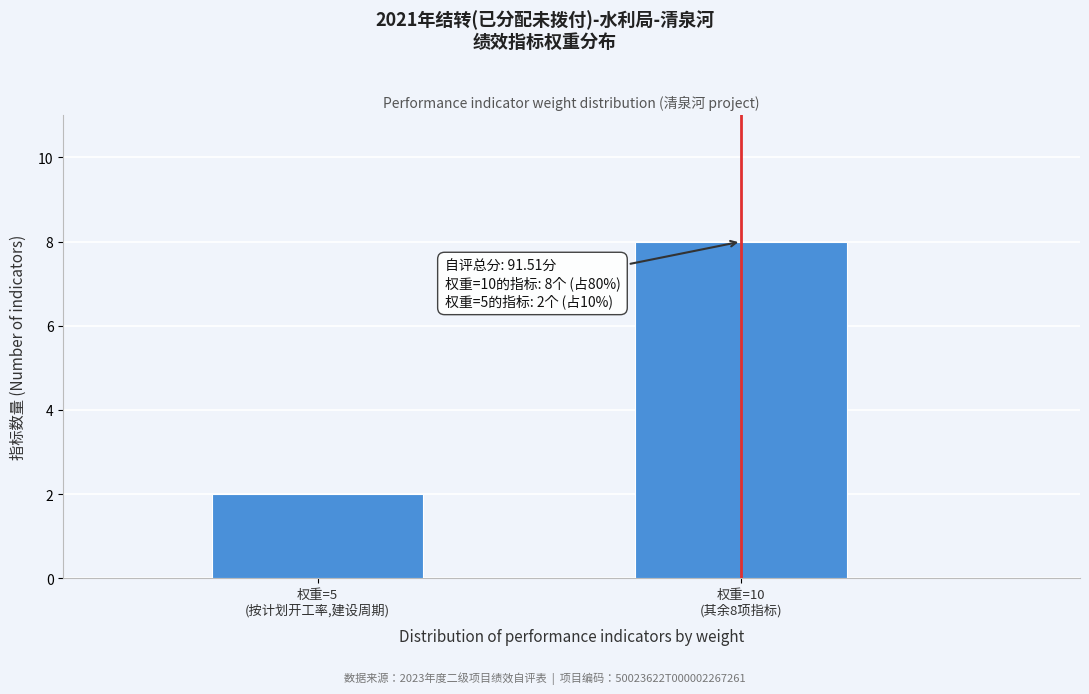

Reading left to right, list all the values displayed in this chart.

2	8